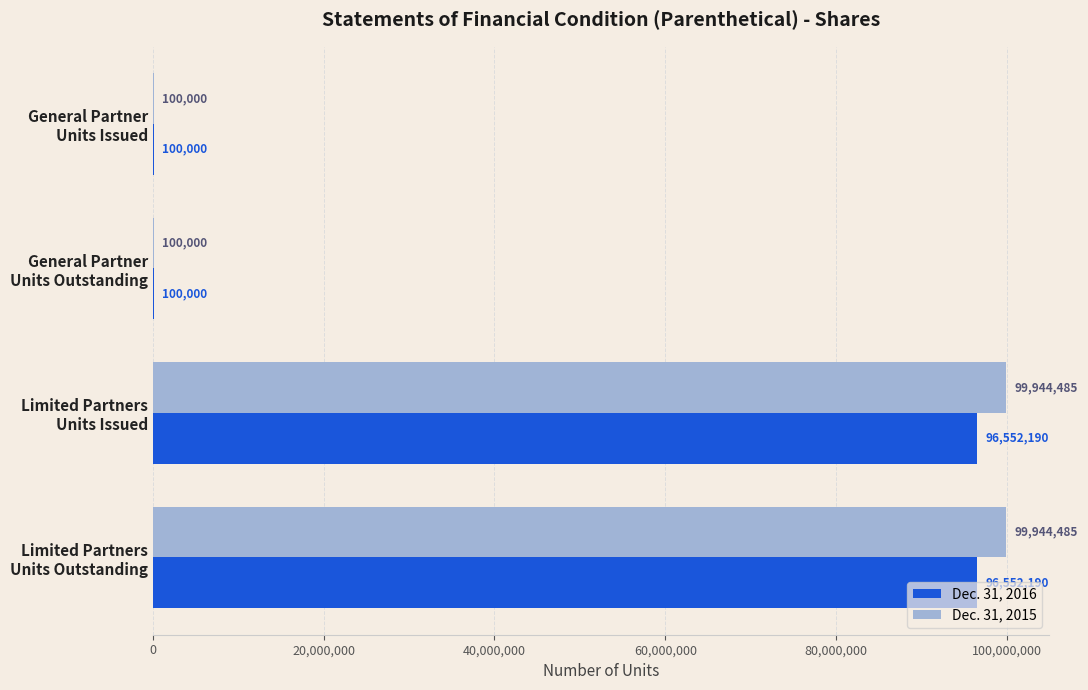

Which series has the largest total across all categories?

Dec. 31, 2015